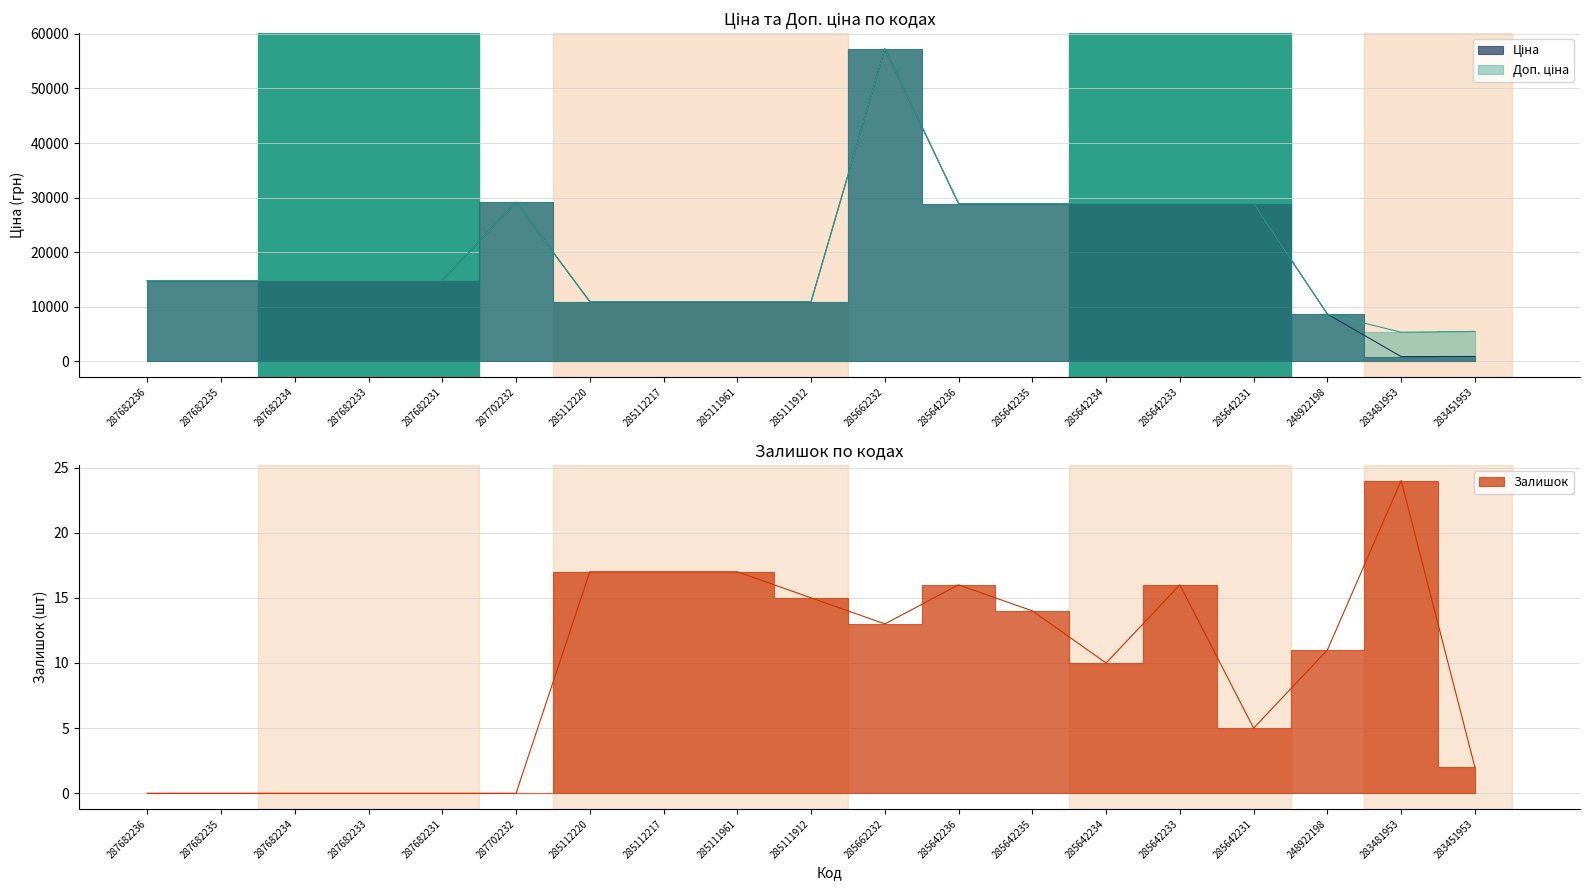

In Ціна, how many points are lower than both neighbors (excluding endpoints)?

1